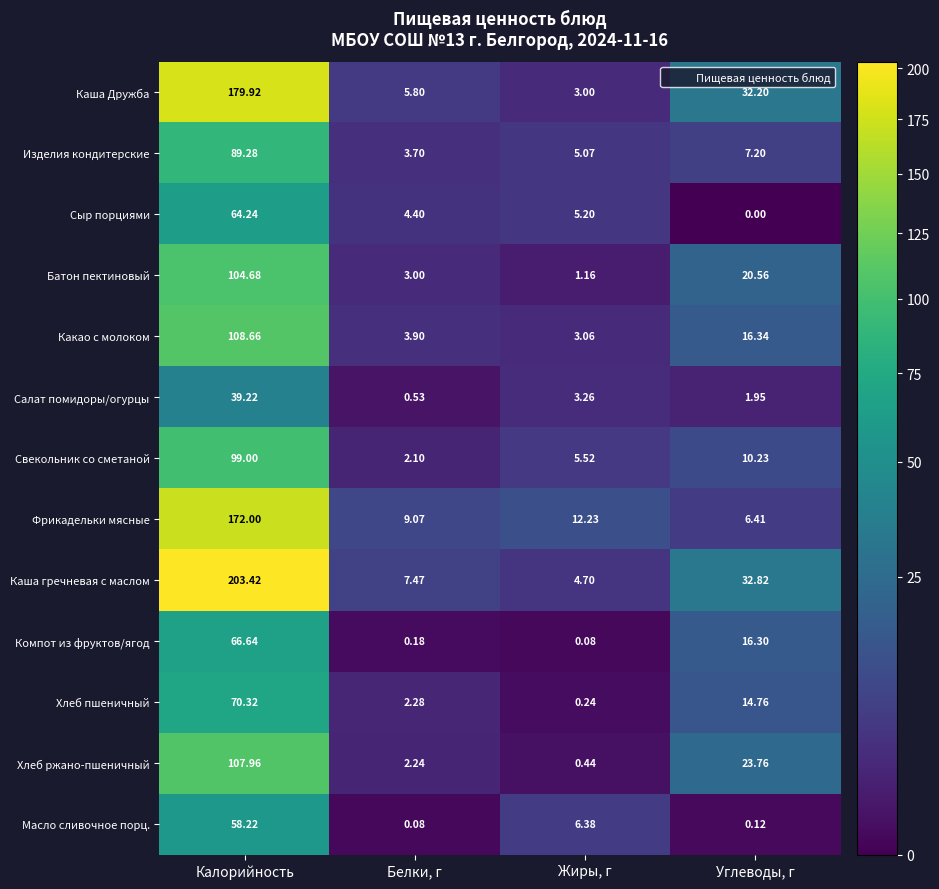

Where does the Масло сливочное порц. series first go above 6?

Калорийность